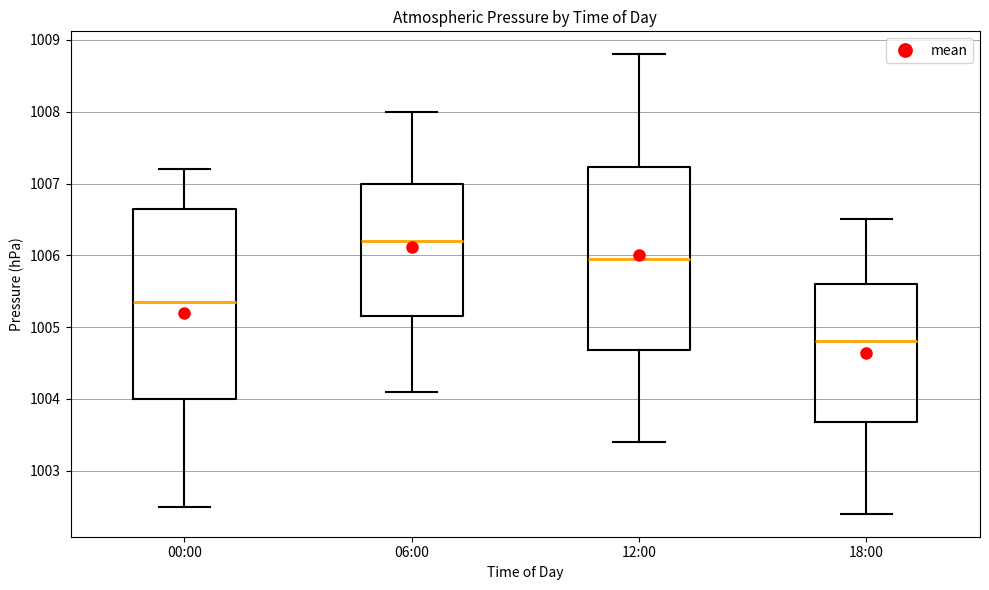

Which box has the highest median line?

06:00